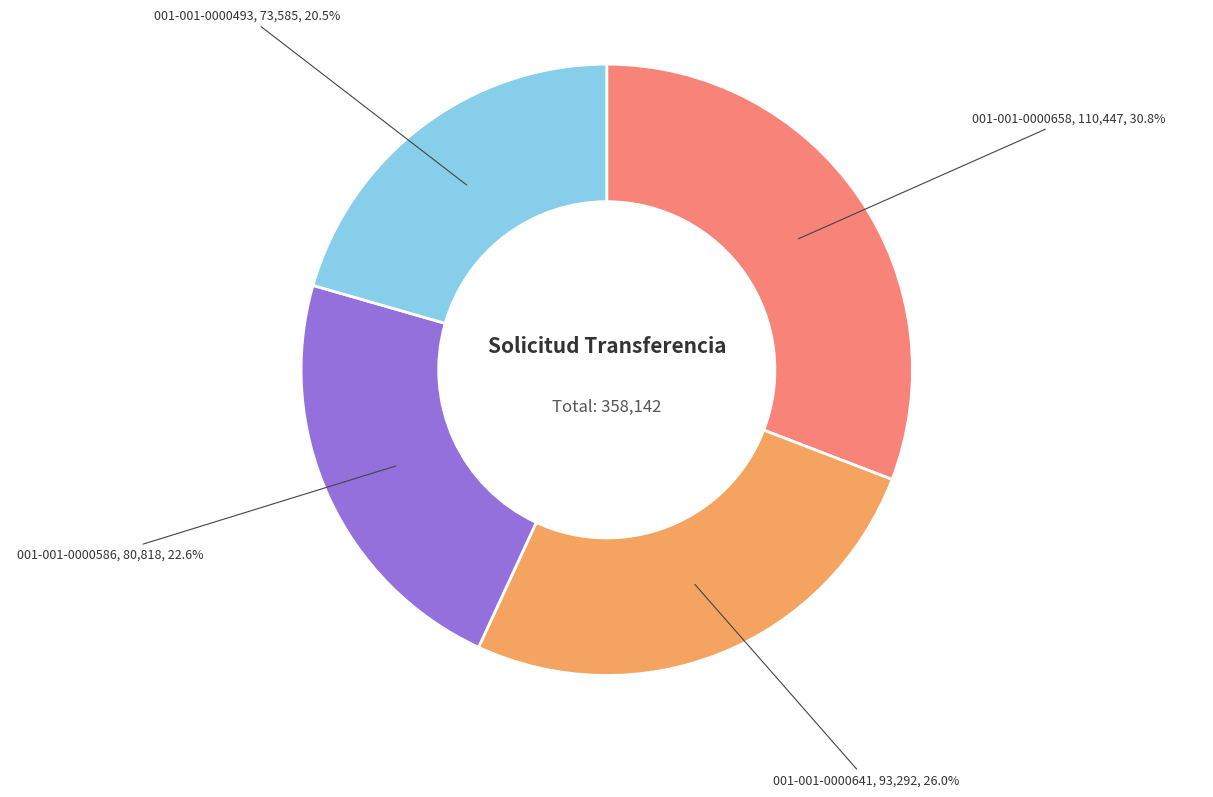

To the nearest percent, what is the difference between the largest and smallest slice percentages?

10%